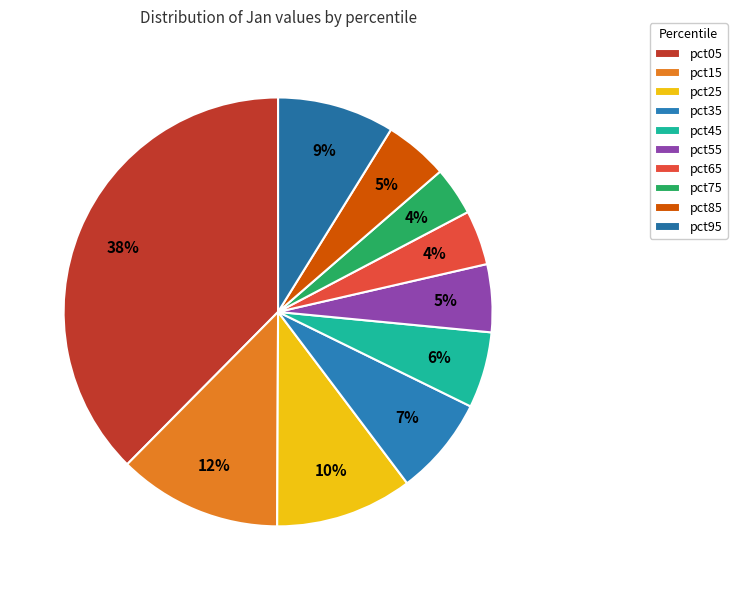

To the nearest percent, what percentage of the pie is pct75?

4%